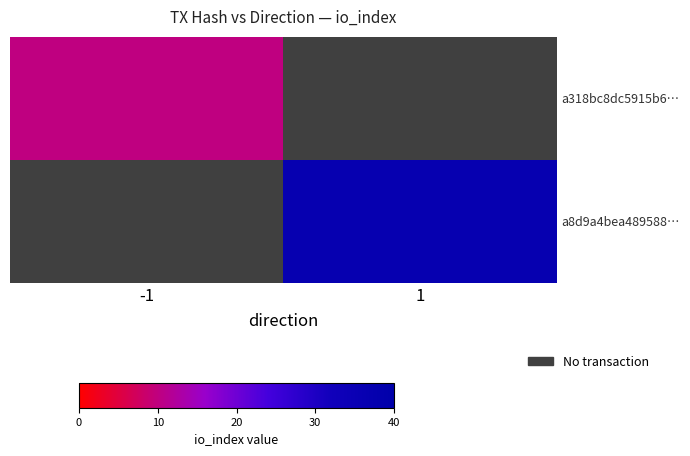

Is the value of a8d9a4bea489588… at -1 greater than the value of a318bc8dc5915b6… at 1?

No